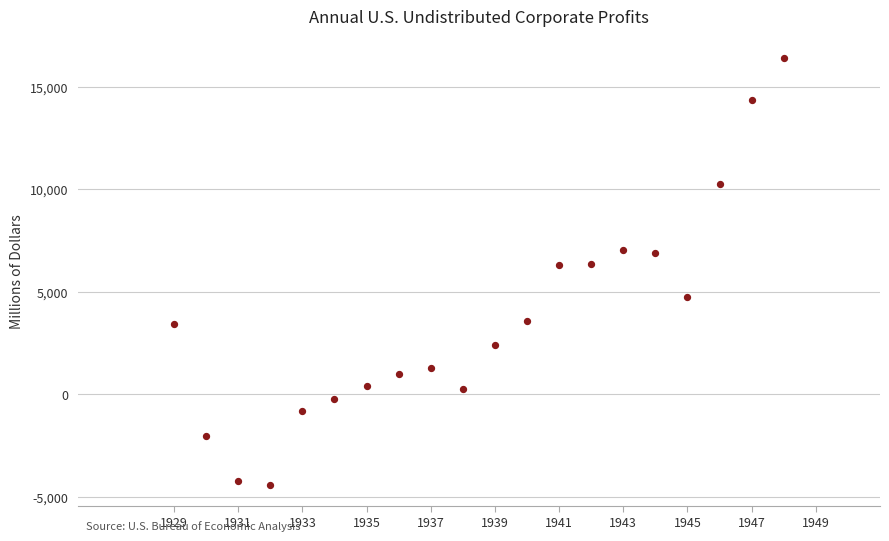

What is the range of Y values (max minus min)?

20828